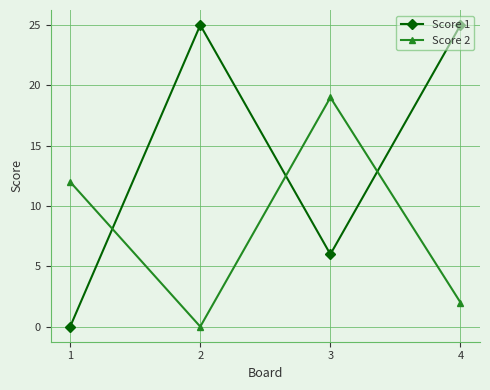

In Score 2, how many points are higher than both neighbors (excluding endpoints)?

1